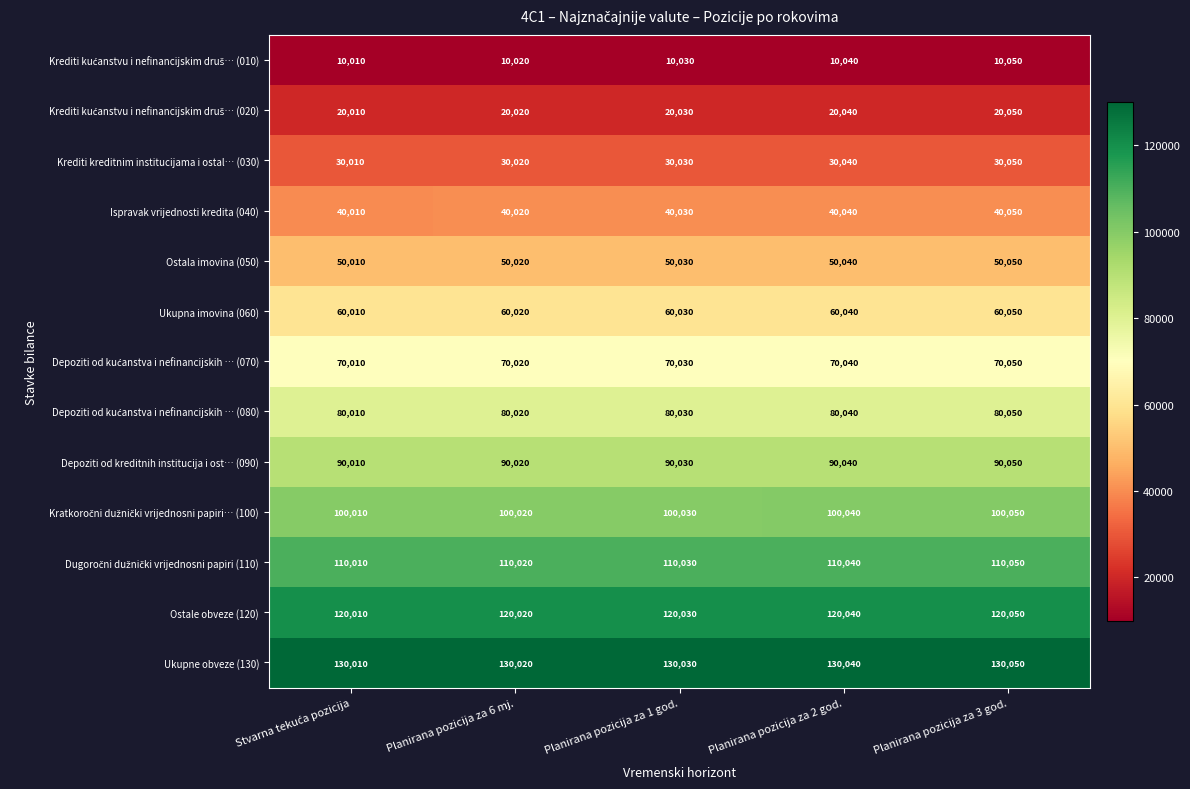

What is the approximate value of Ukupna imovina (060) at Planirana pozicija za 1 god.?

60030